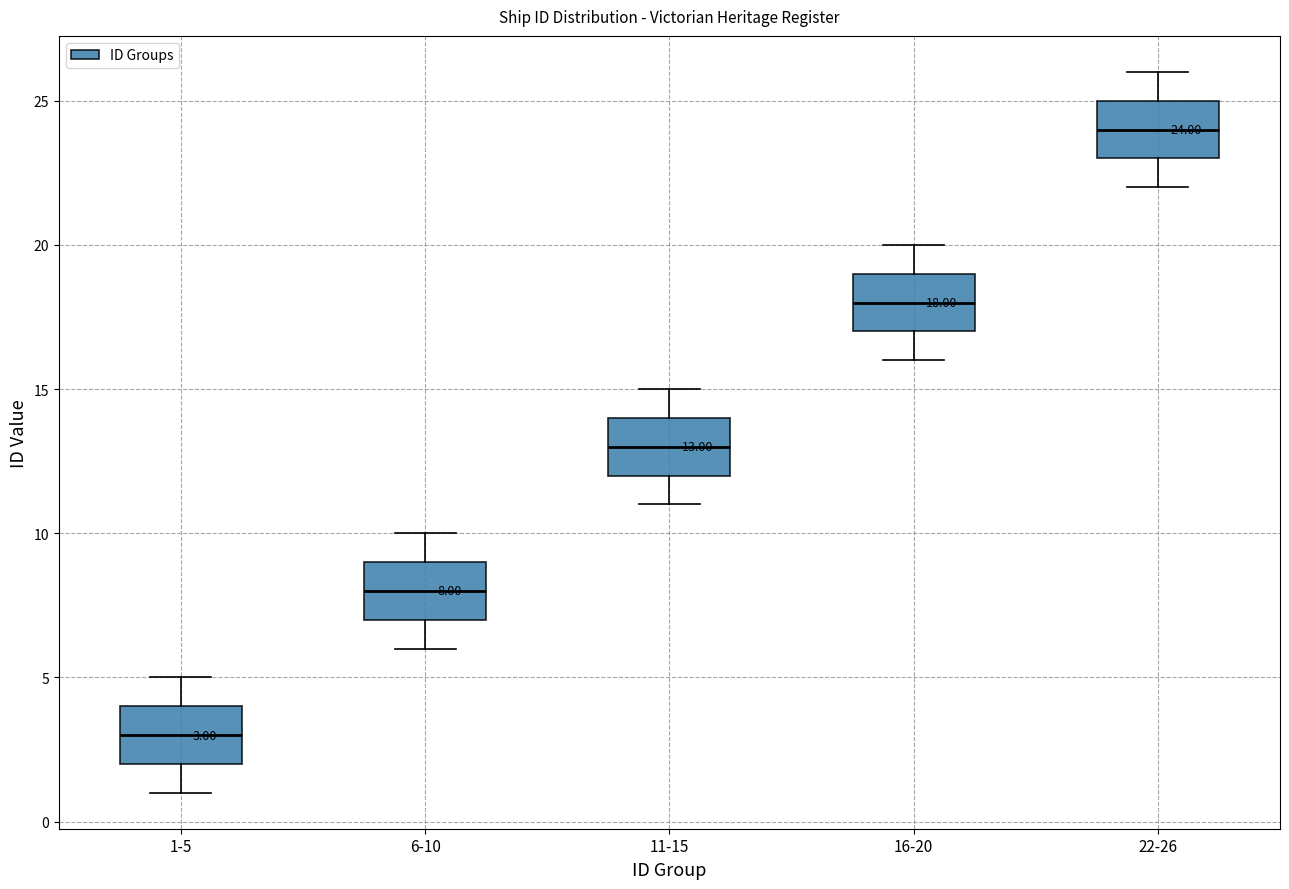

Which box has the lowest median line?

1-5